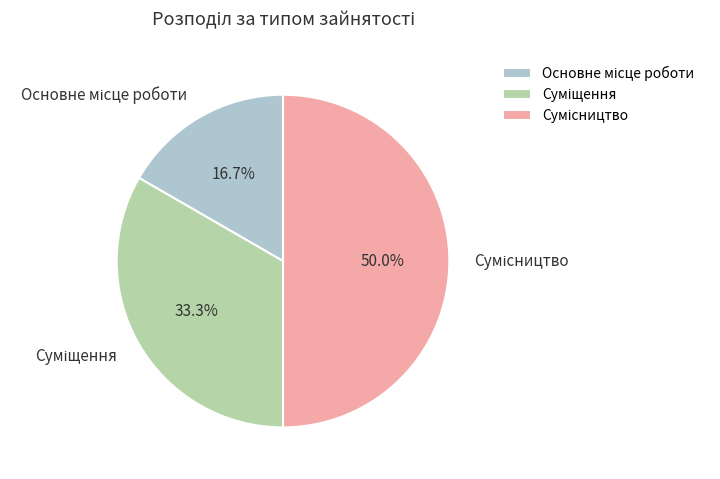

How many slices are in this pie chart?

3